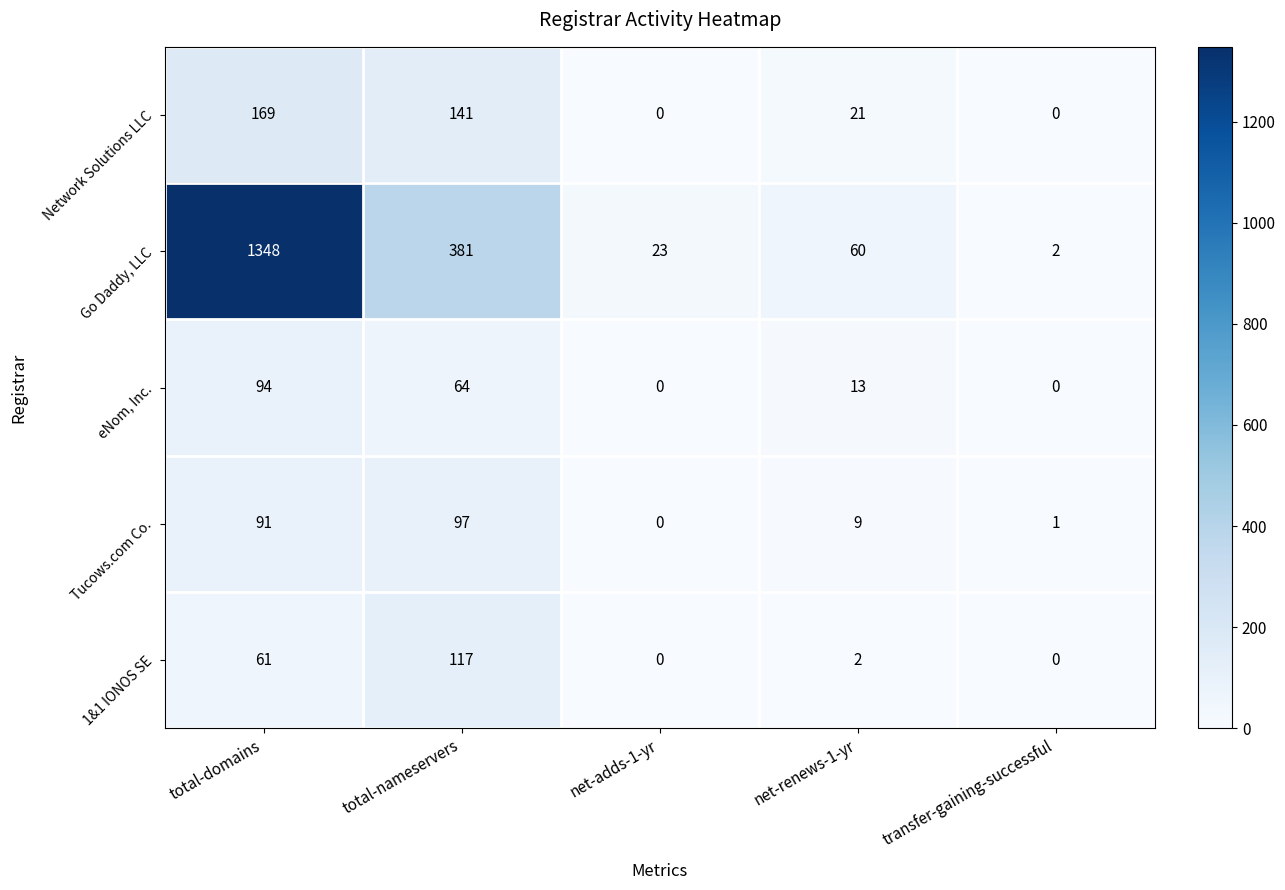

At how many categories does at least one series exceed 1126?

1